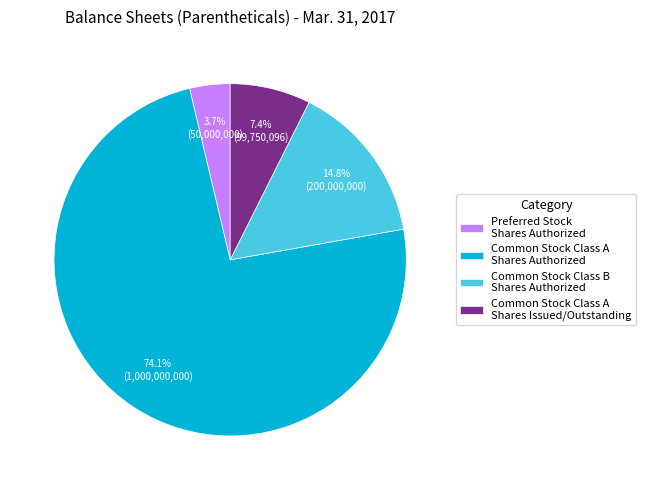

Does Common Stock Class A Shares Authorized represent more than half of the total?

Yes